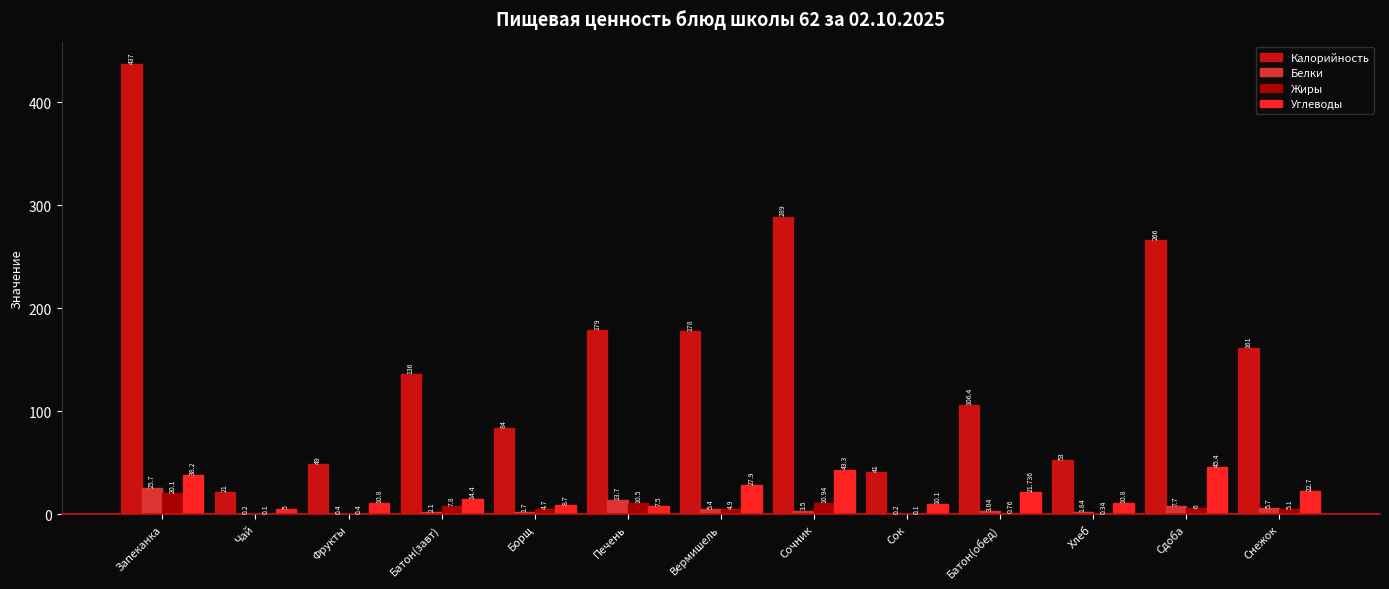

Which series changed the most between Батон(завт) and Сок?

Калорийность